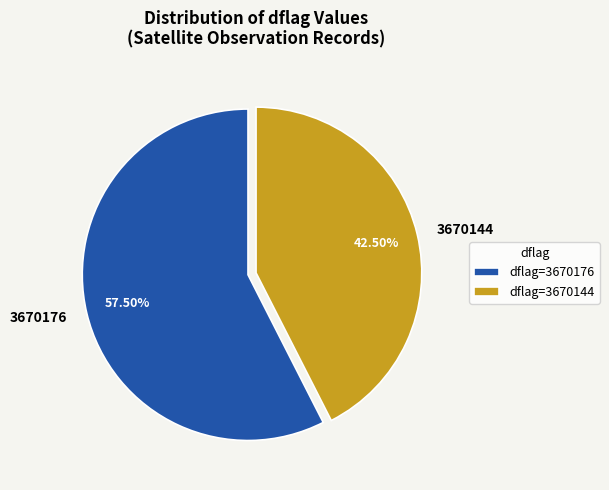

Is there a majority slice in this chart?

Yes